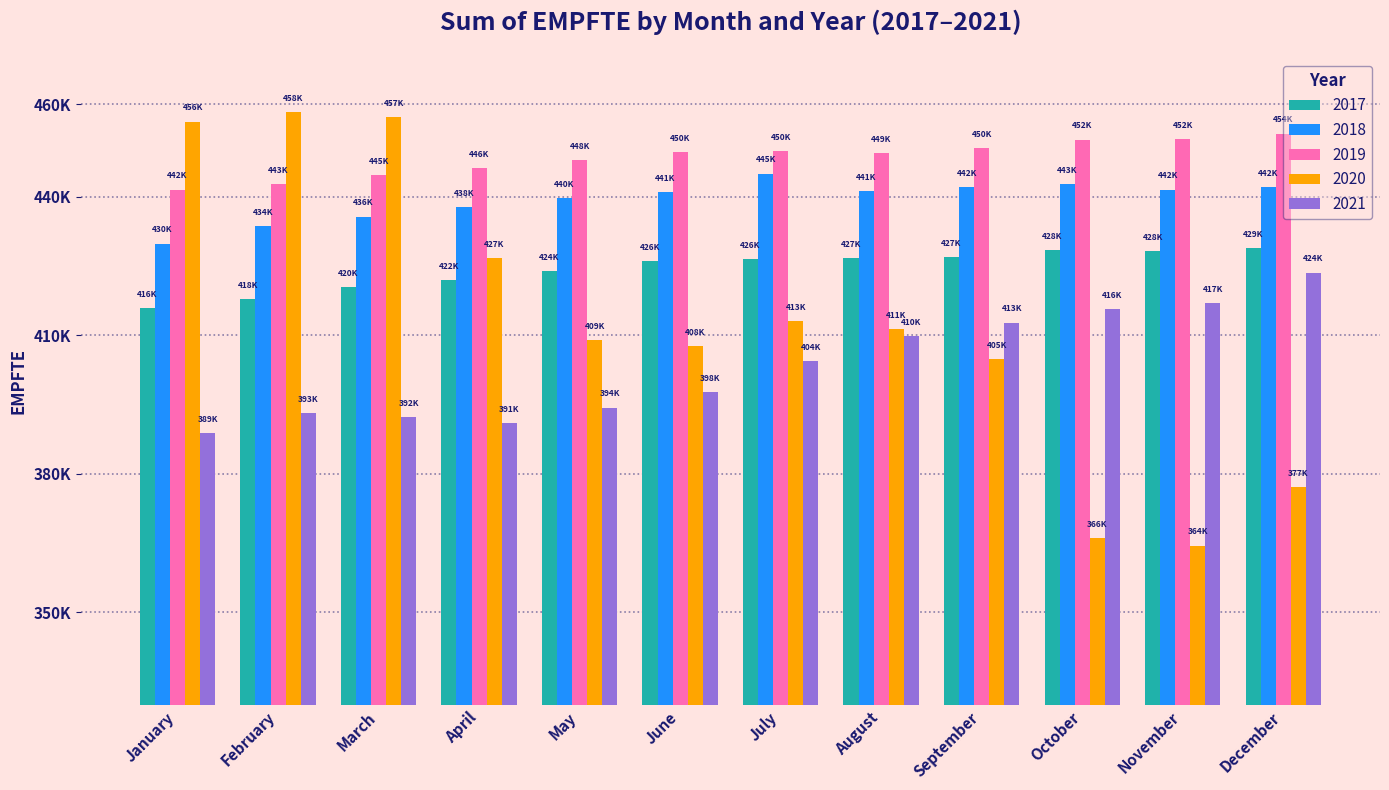

At which label is 2018 closest to 437415?

April